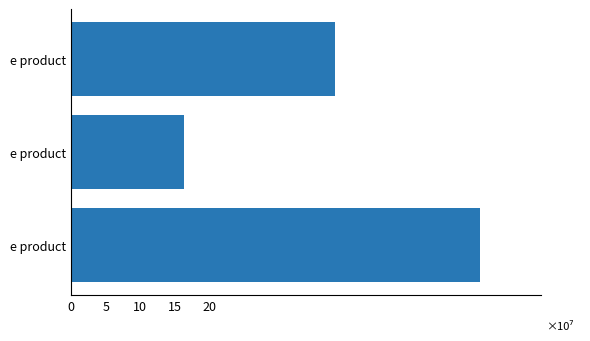

Are the bars grouped side by side (vs. stacked)?

No